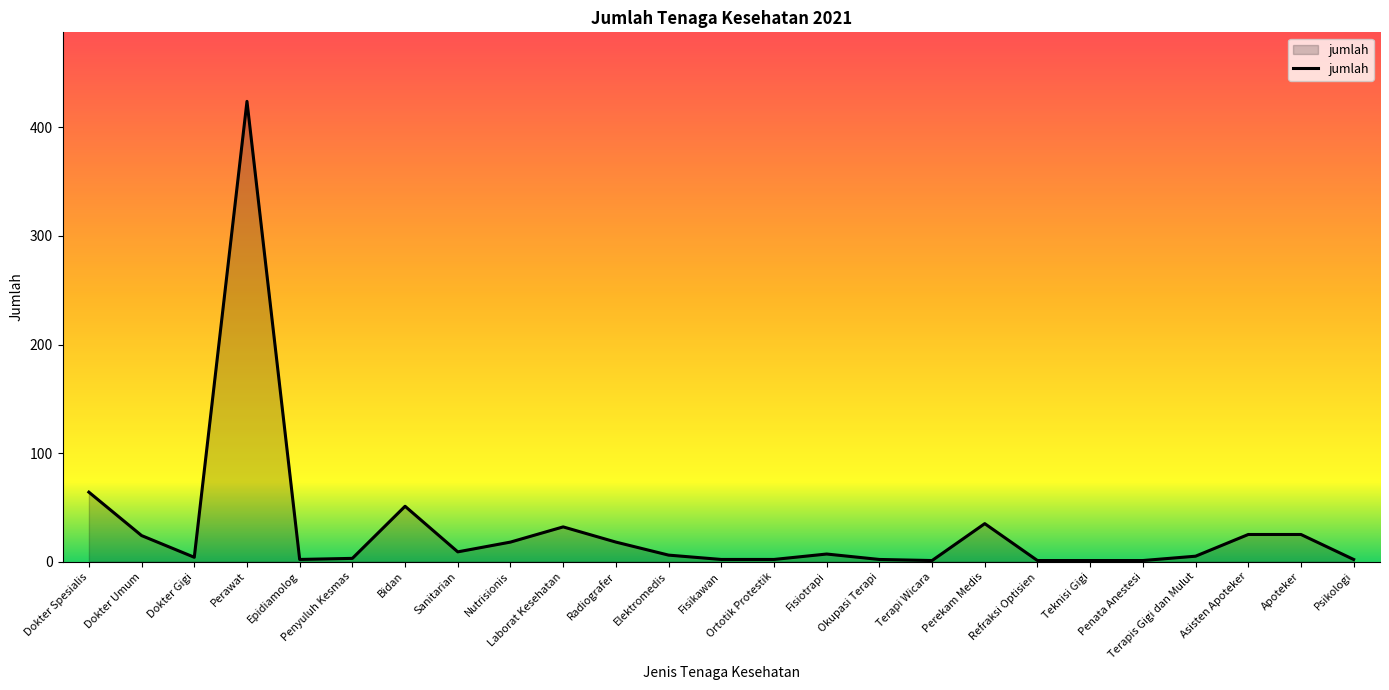

What is the ratio of the value at Laborat Kesehatan to the value at Perekam Medis?

0.9